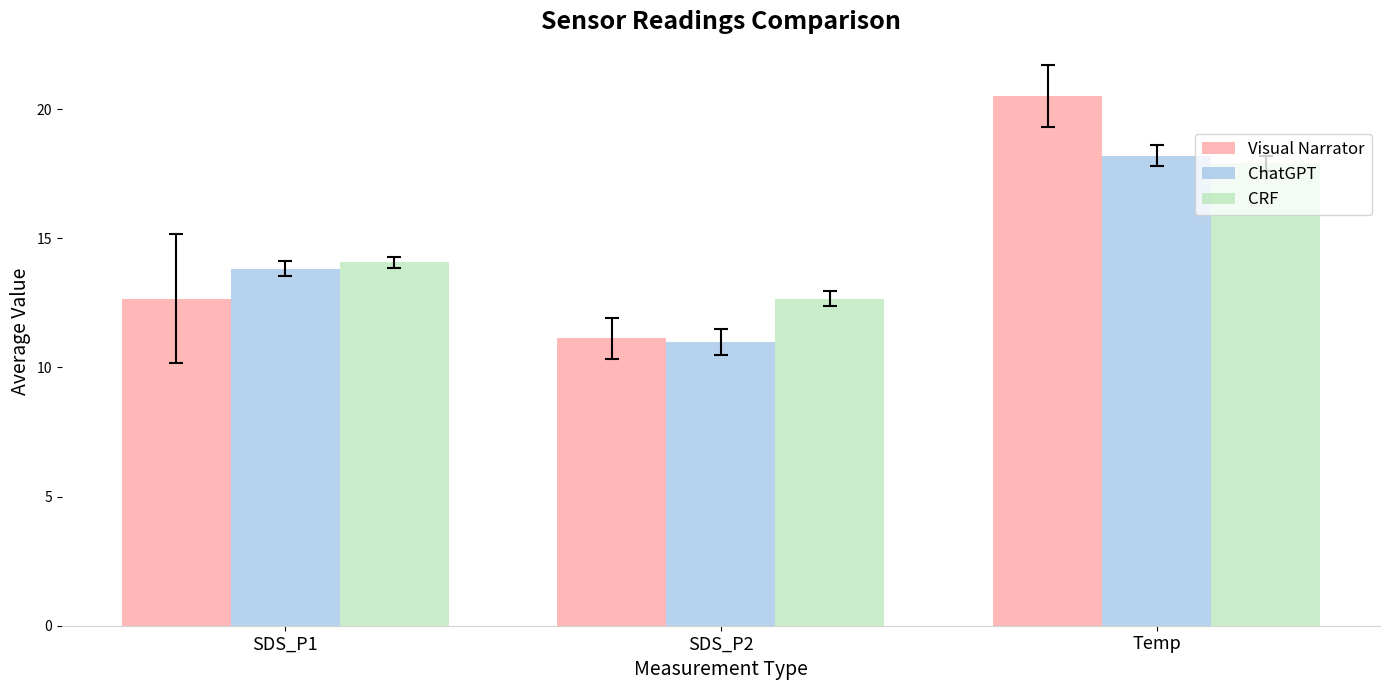

What is the maximum value shown in the chart?

20.5